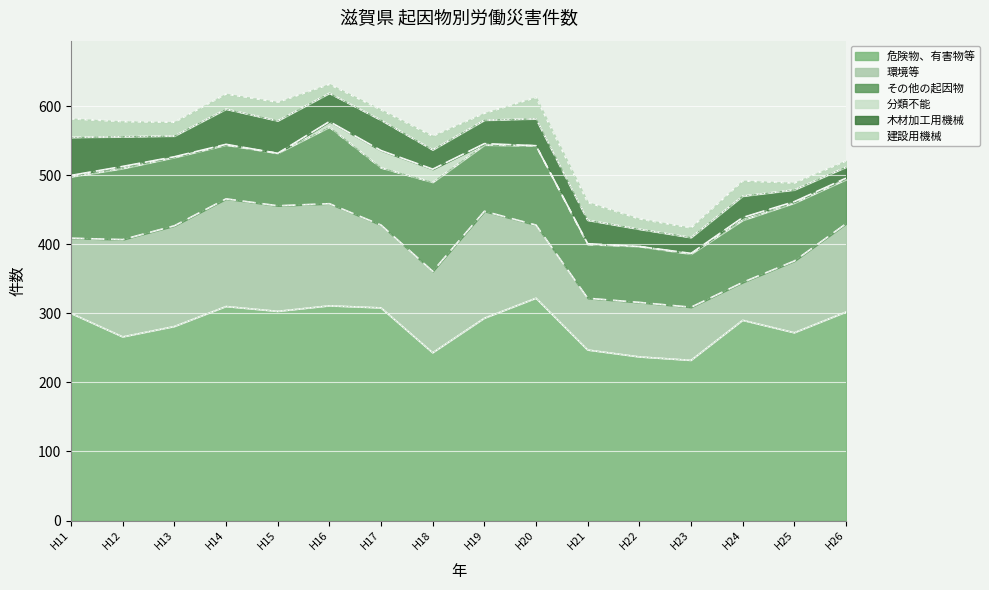

True or false: その他の起因物 and 分類不能 cross at least once.

False